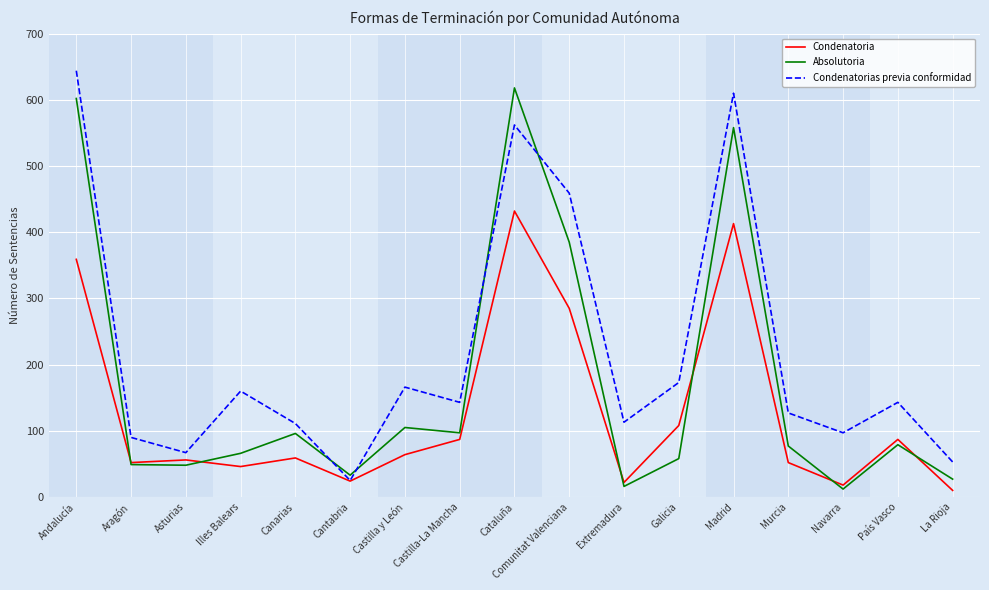

Does the chart display data point markers on the line(s)?

No